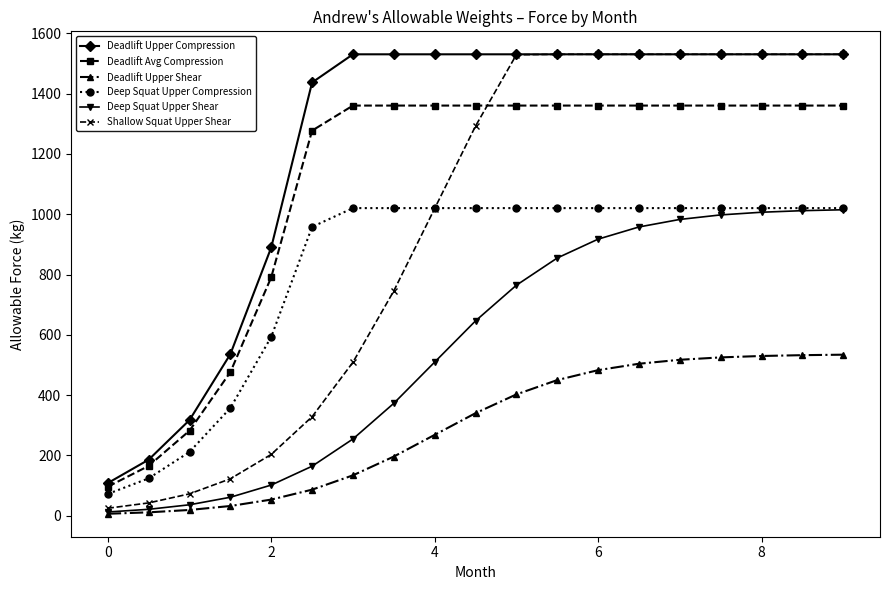

What is the highest value of the Deep Squat Upper Compression series?

1020.3